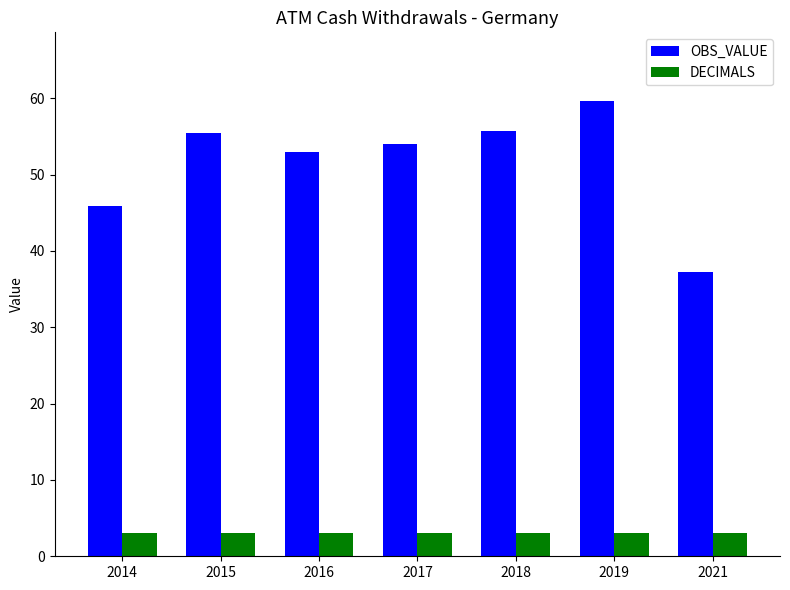

Between 2014 and 2017, which series saw the biggest shift?

OBS_VALUE